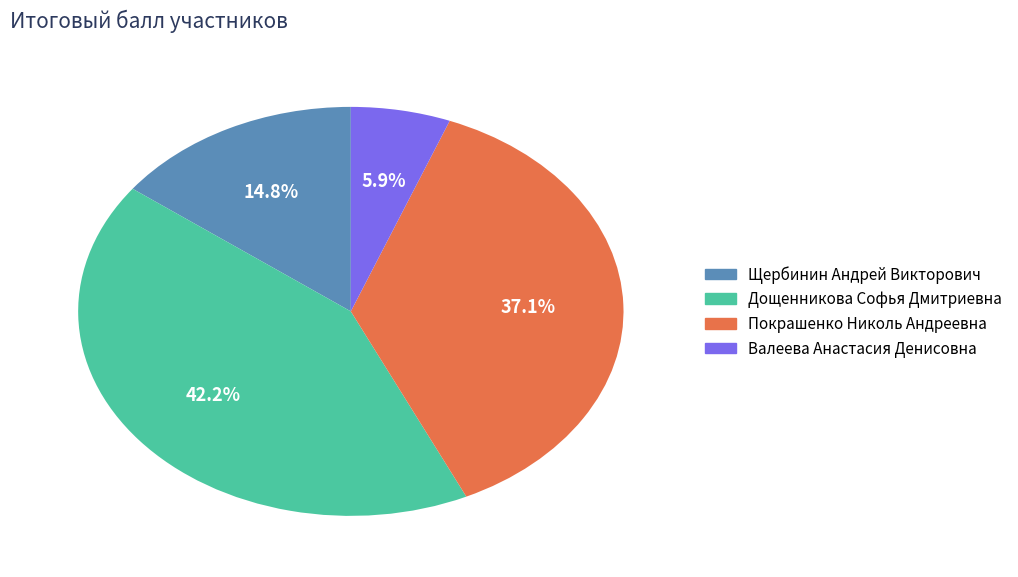

To the nearest percent, what is the difference between the largest and smallest slice percentages?

36%